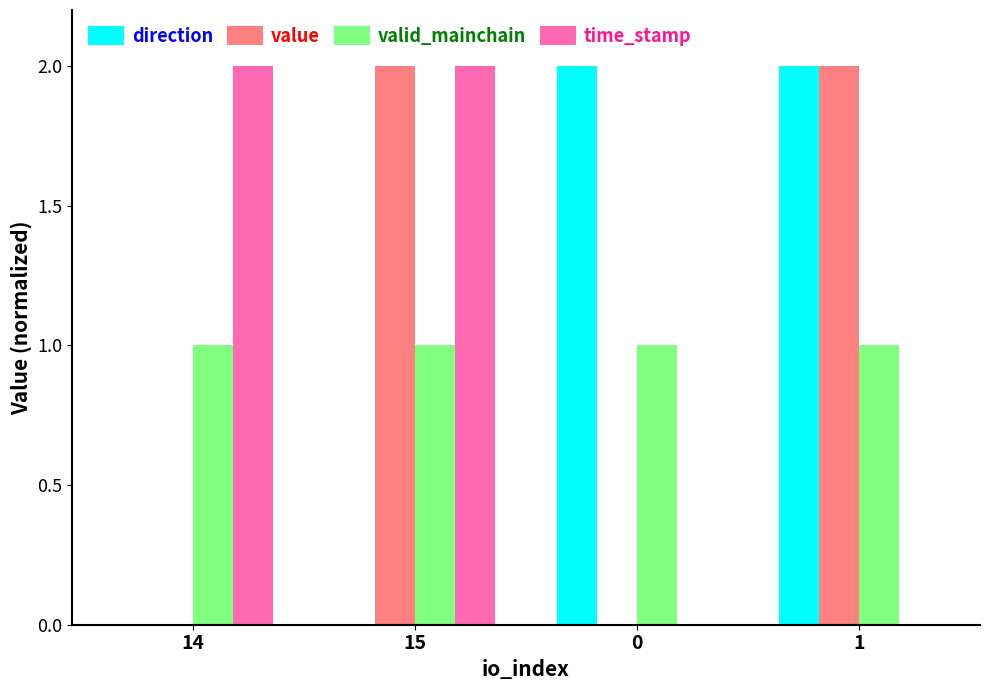

The value of value at 14 is 0. True or false?

True